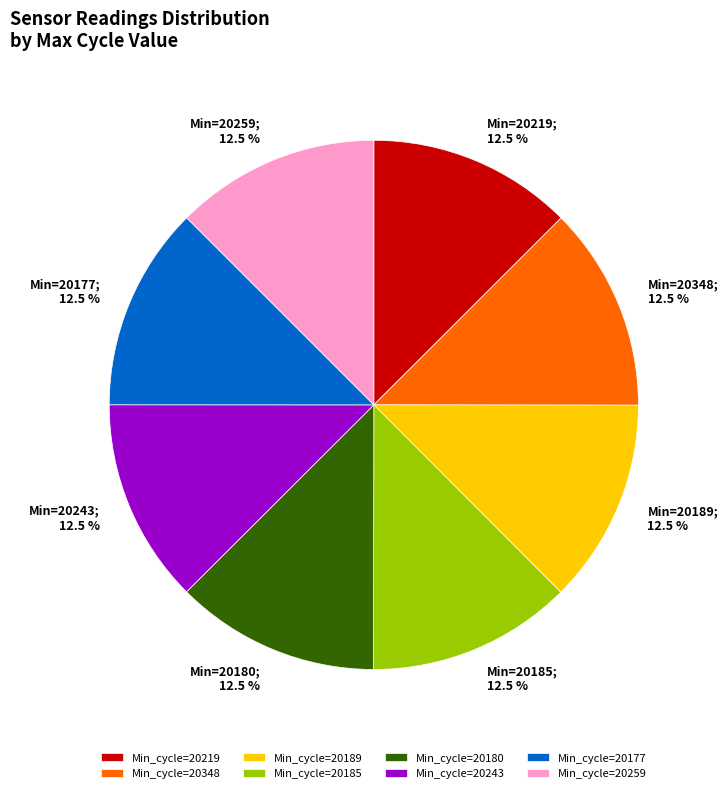

Approximately how many times larger is the value at Min_cycle=20180 compared to Min_cycle=20185?

1.0